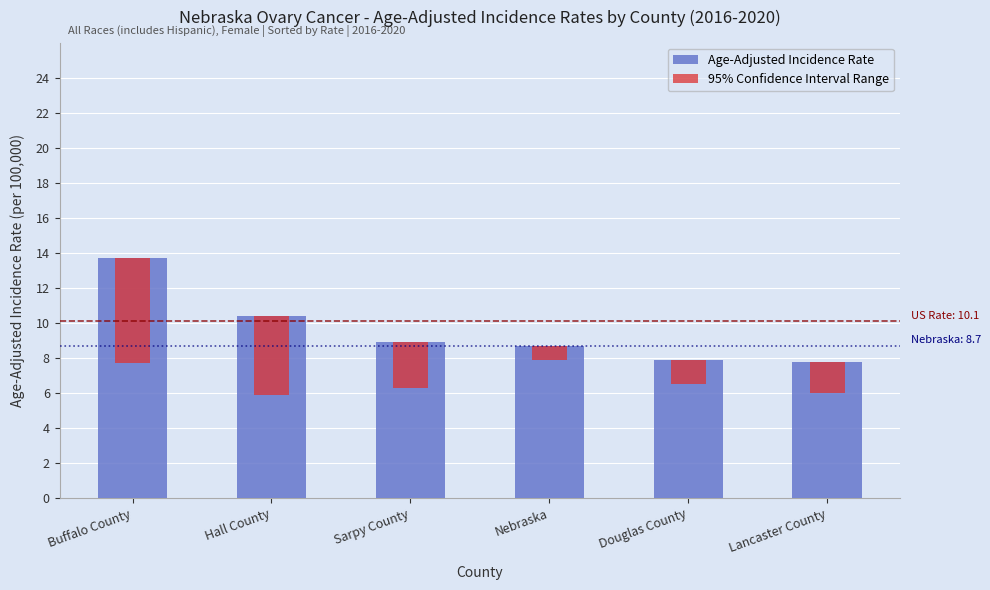

What is the label of the 4th bar from the left?

Nebraska